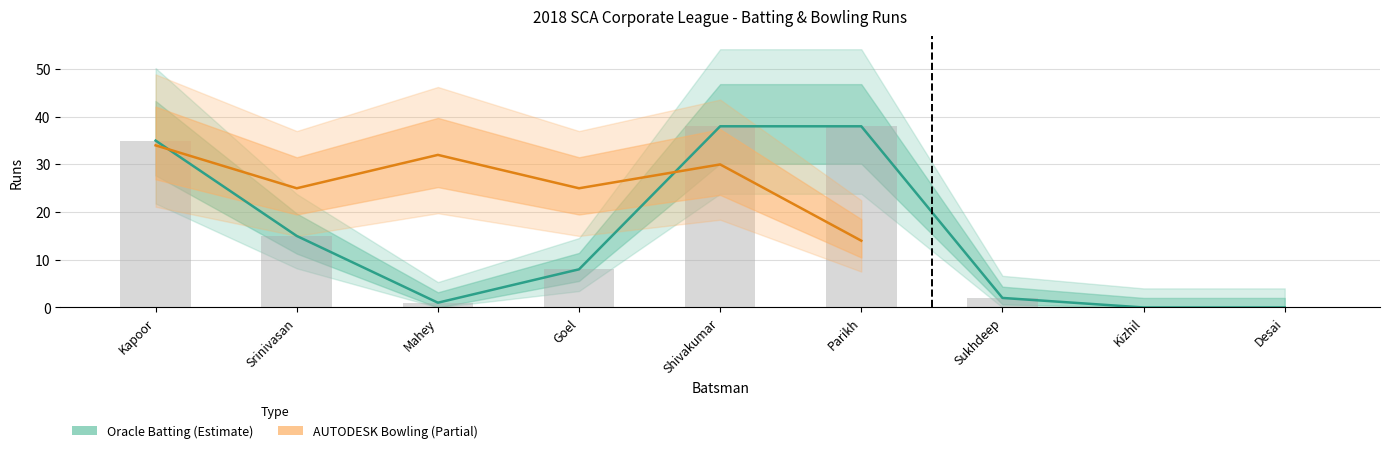

Reading right to left, list all the values displayed in this chart.

0	0	2	38	38	8	1	15	35